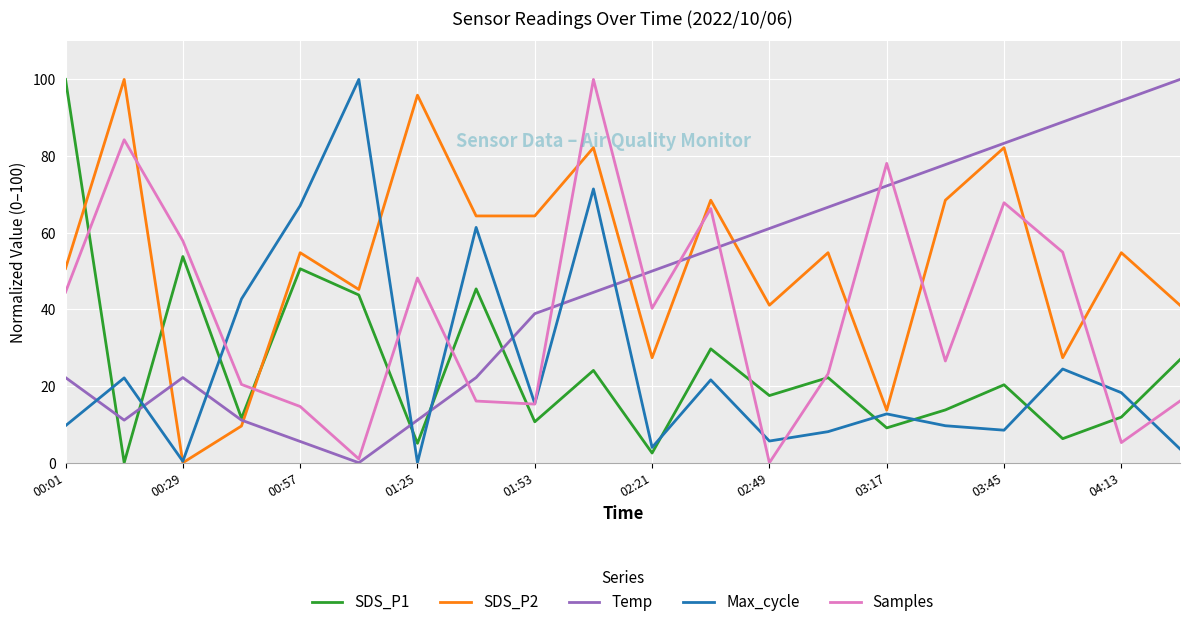

Which series has the largest total across all categories?

SDS_P2